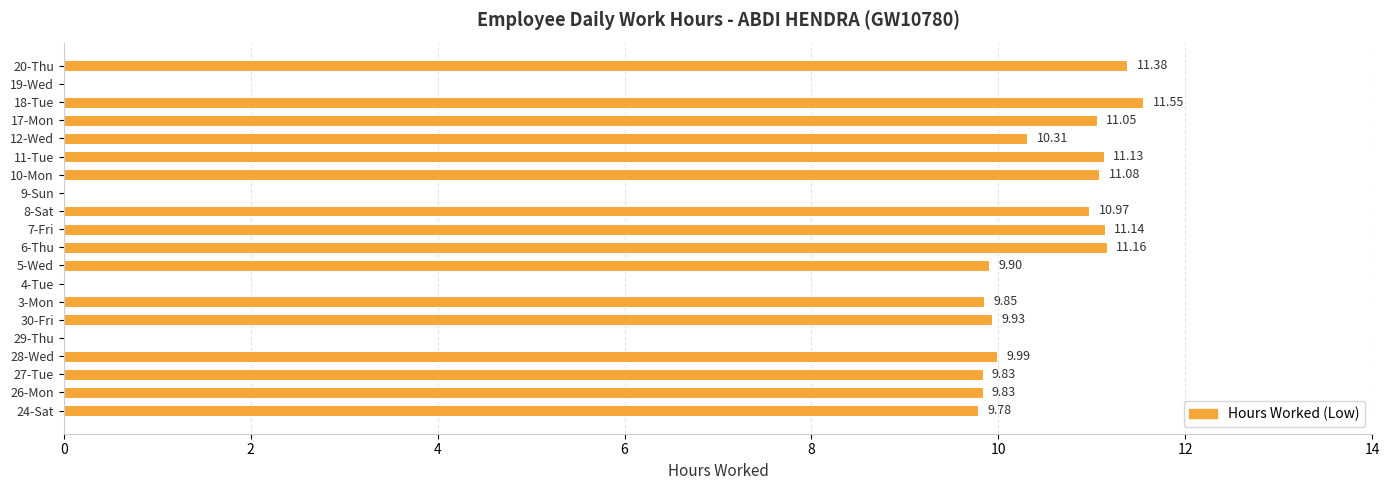

How many values are above zero?

16